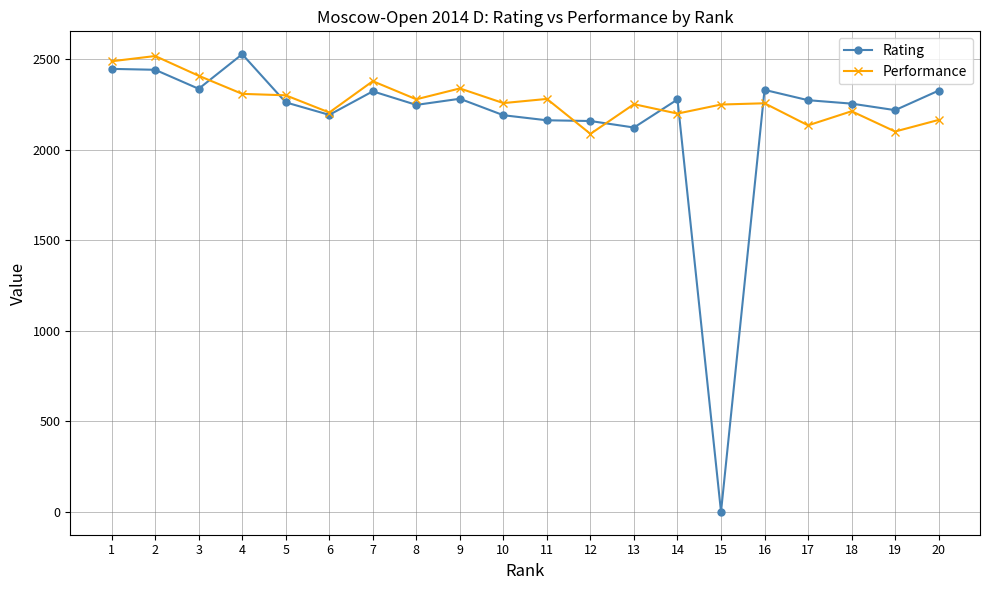

What is the difference between the second highest and minimum values in the Rating series?

2447